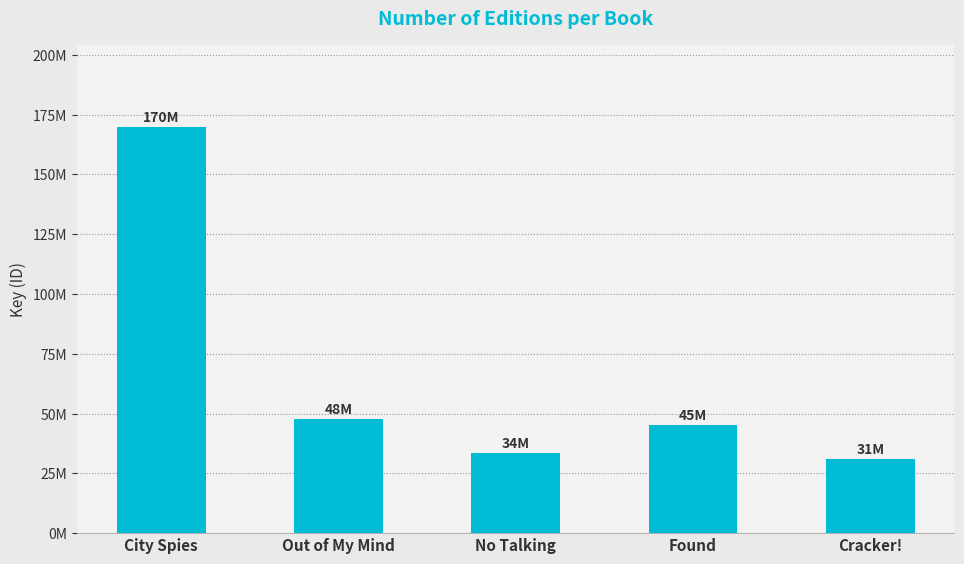

Is it true that the value at No Talking is 13204158?

False